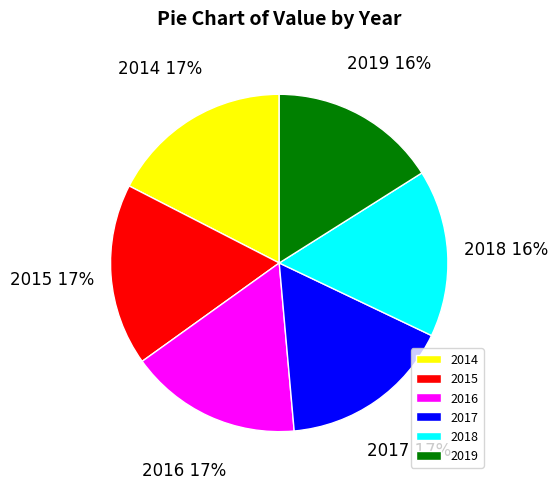

Is there any slice that represents more than half of the pie?

No